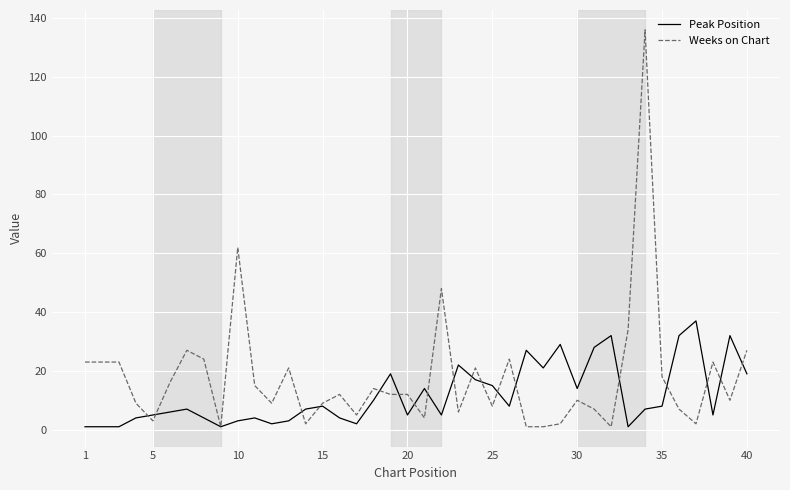

What is the maximum value shown in the chart?

136